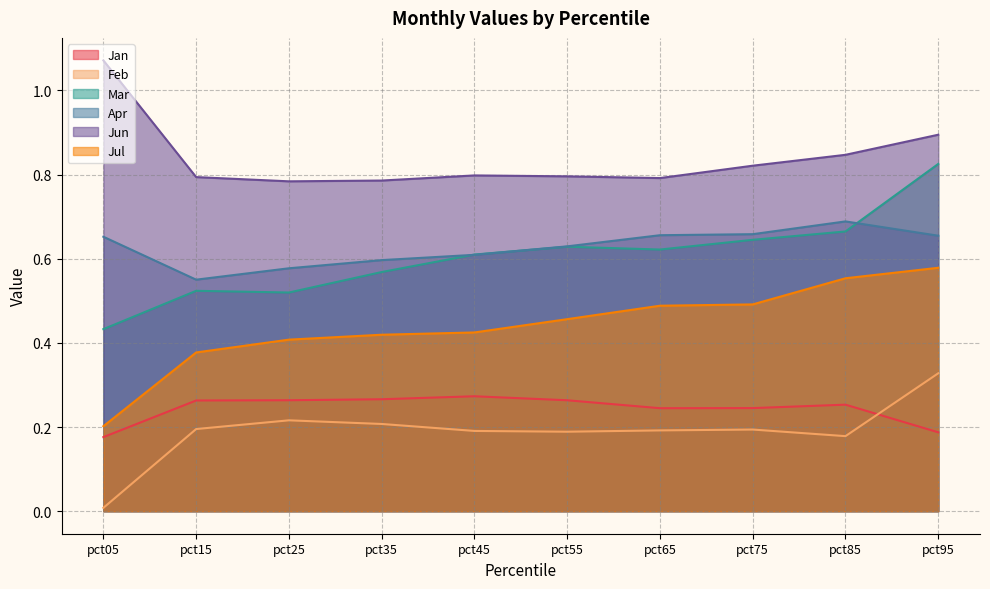

What is the maximum value for Jul?

0.6